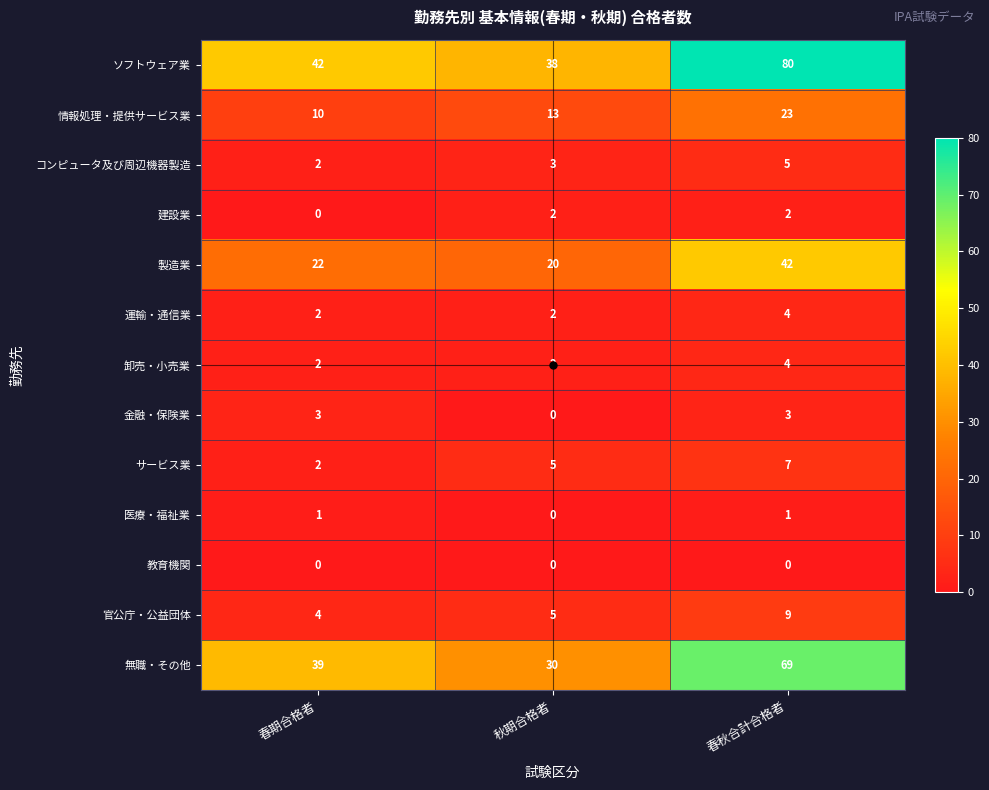

Count the number of categories in the chart.

3